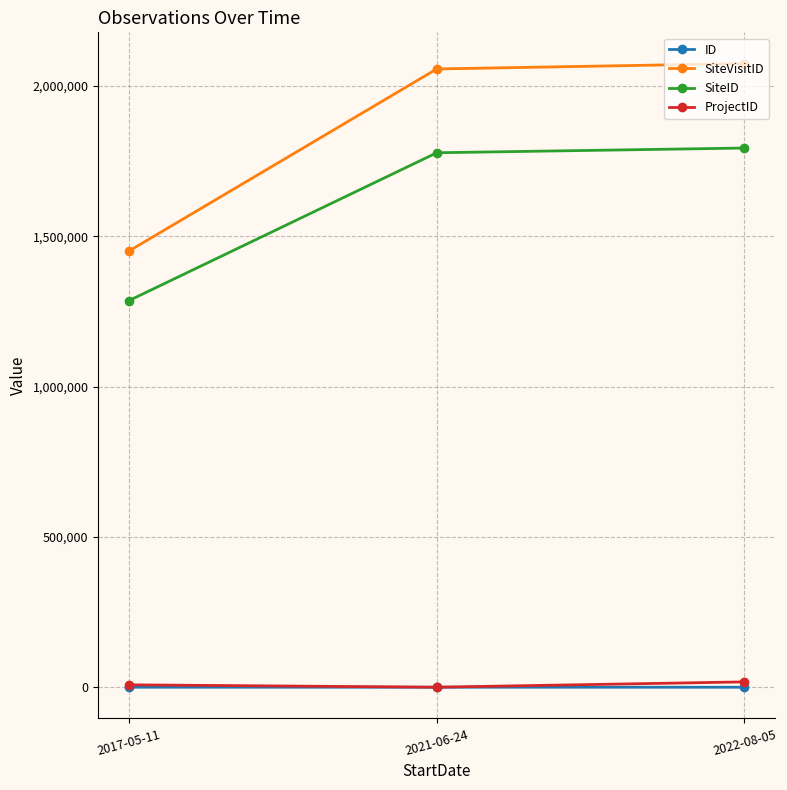

What is the value of the SiteID point at the 2nd from the left?

1777906